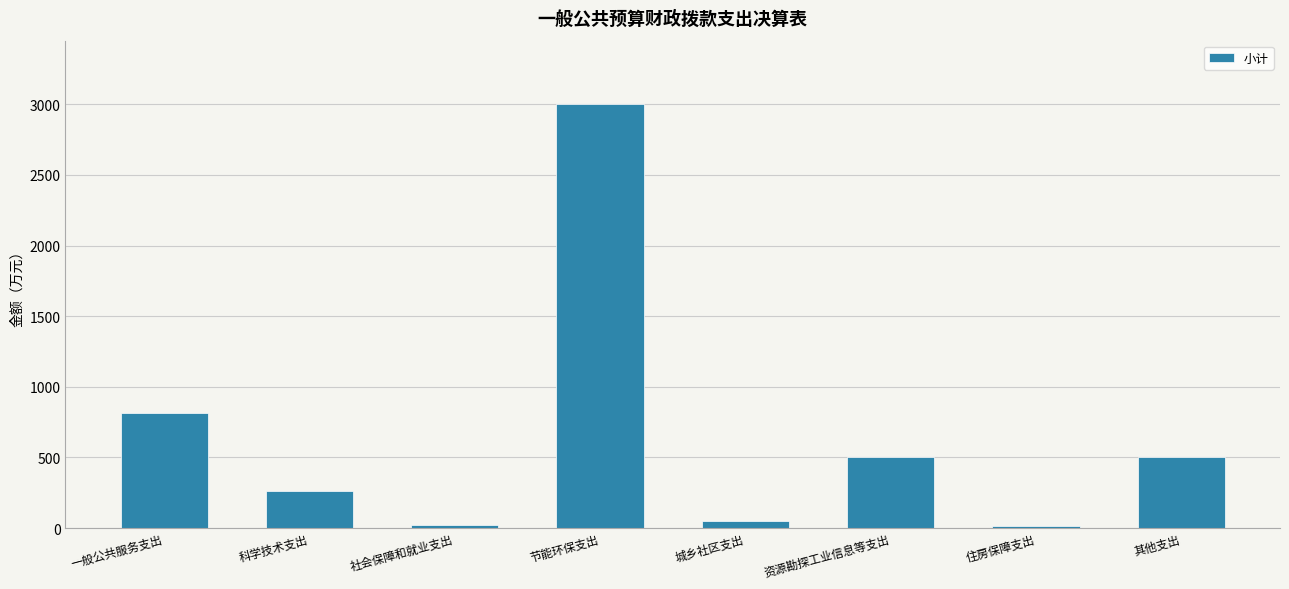

Read the value at 其他支出.

500.0